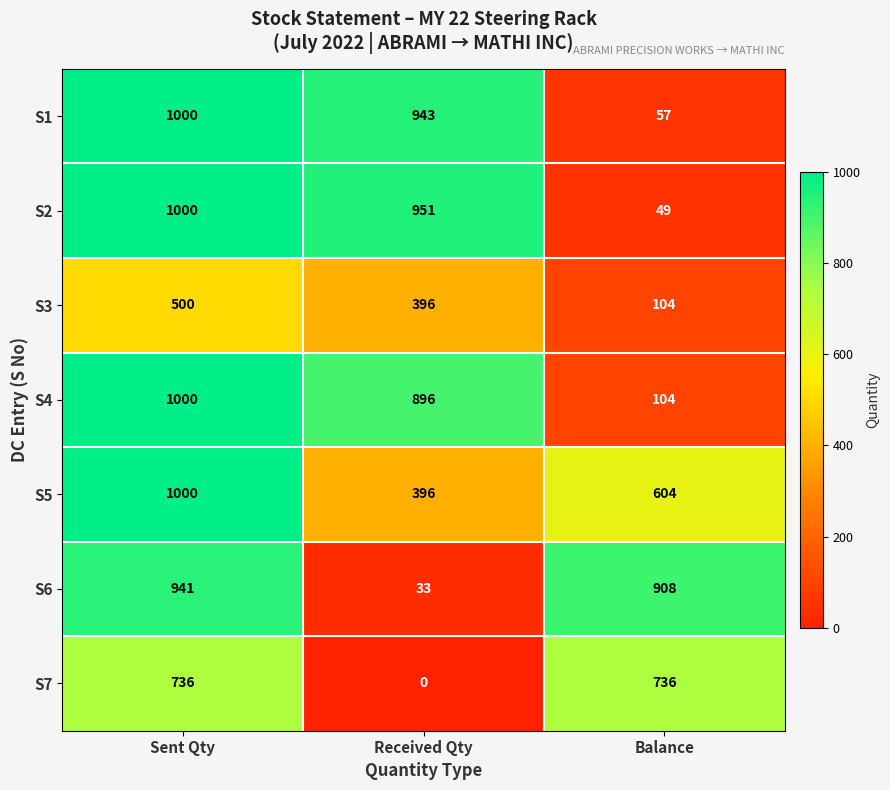

How many data points does each series have?

3